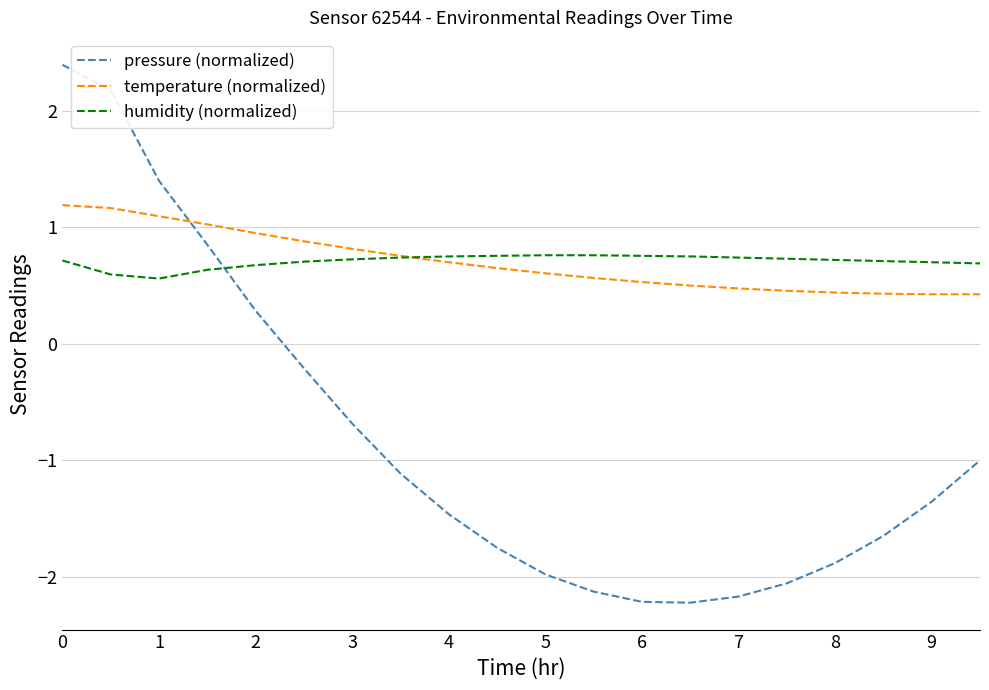

How many times do pressure (normalized) and humidity (normalized) cross each other?

1